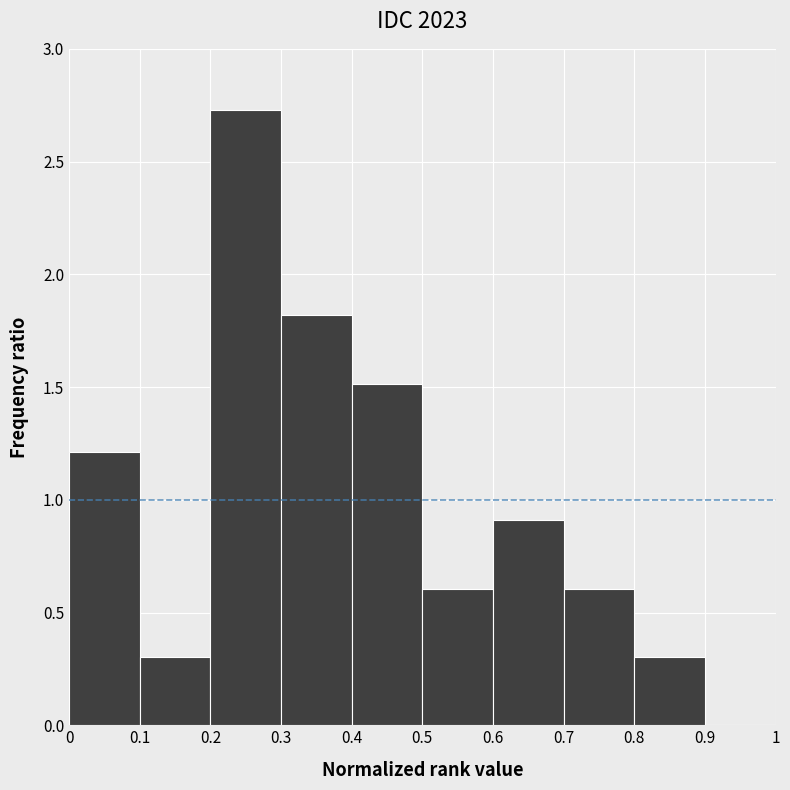

How tall is the bar that spans 0.7 to 0.8 on the x-axis? The values are not printed on the chart, so give them approximately, as read against the axis.

0.60